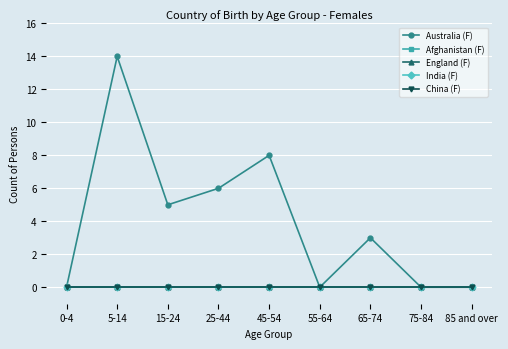

At 0-4, list the series in order from smallest to largest.

Australia (F), Afghanistan (F), England (F), India (F), China (F)